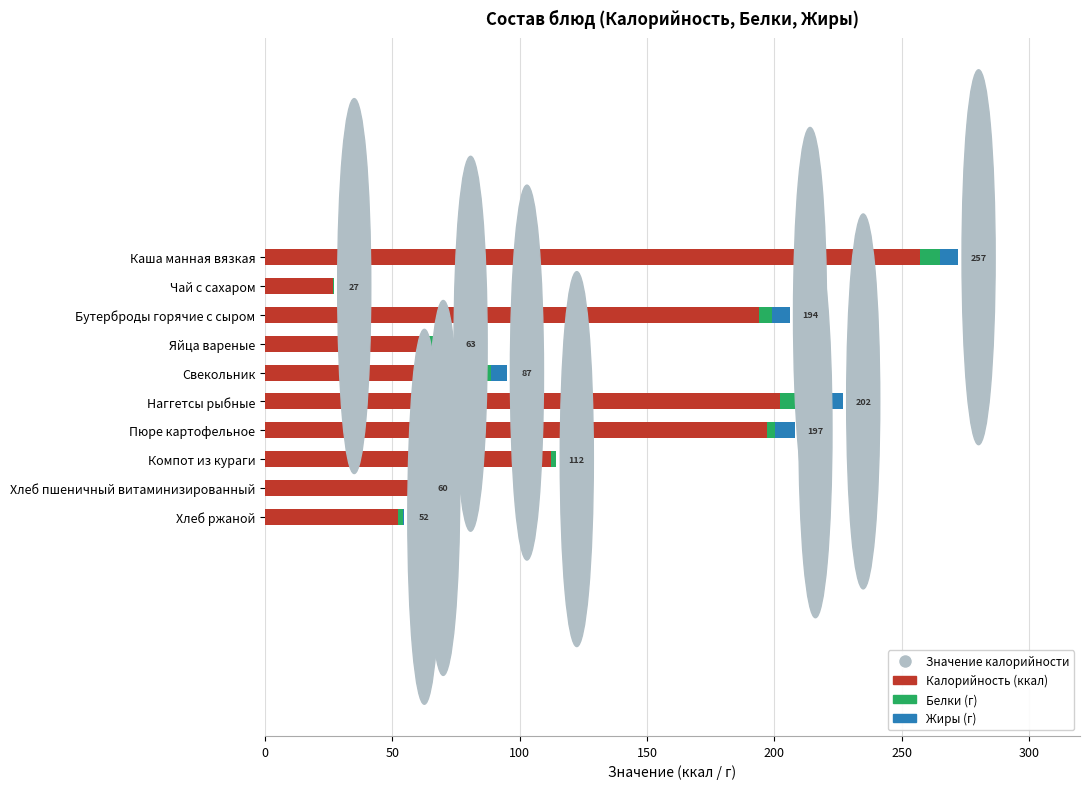

At which category is the sum across all series the highest?

Каша манная вязкая